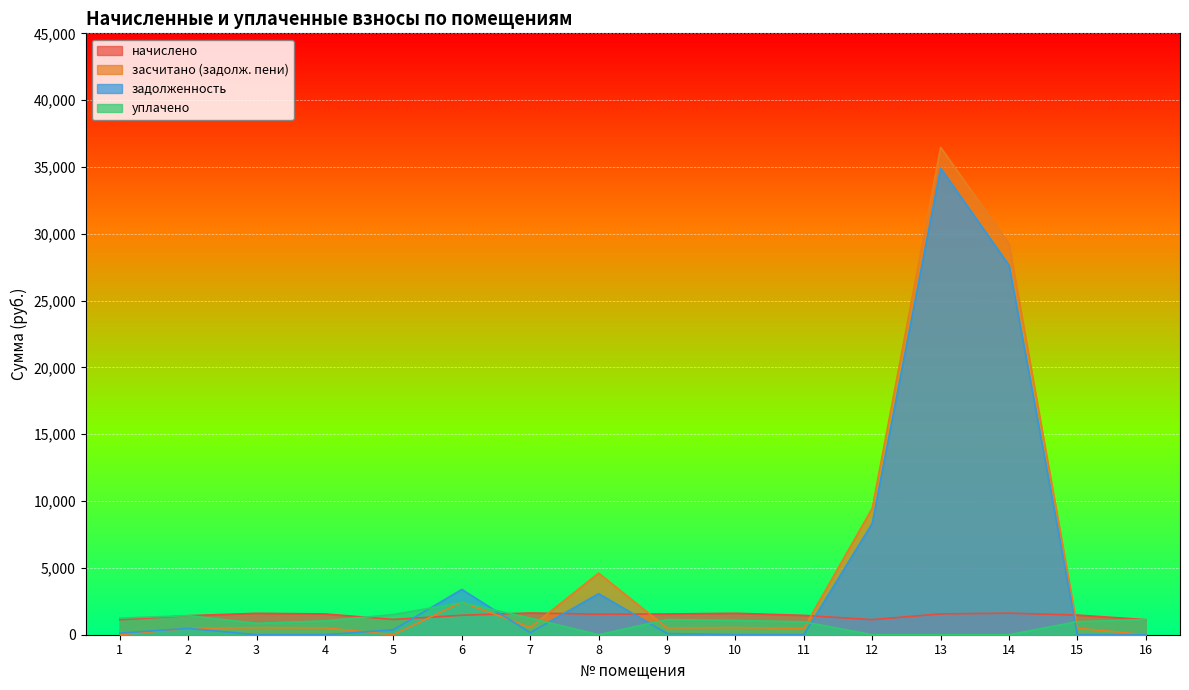

At 4, list the series in order from smallest to largest.

задолженность, засчитано (задолж. пени), уплачено, начислено